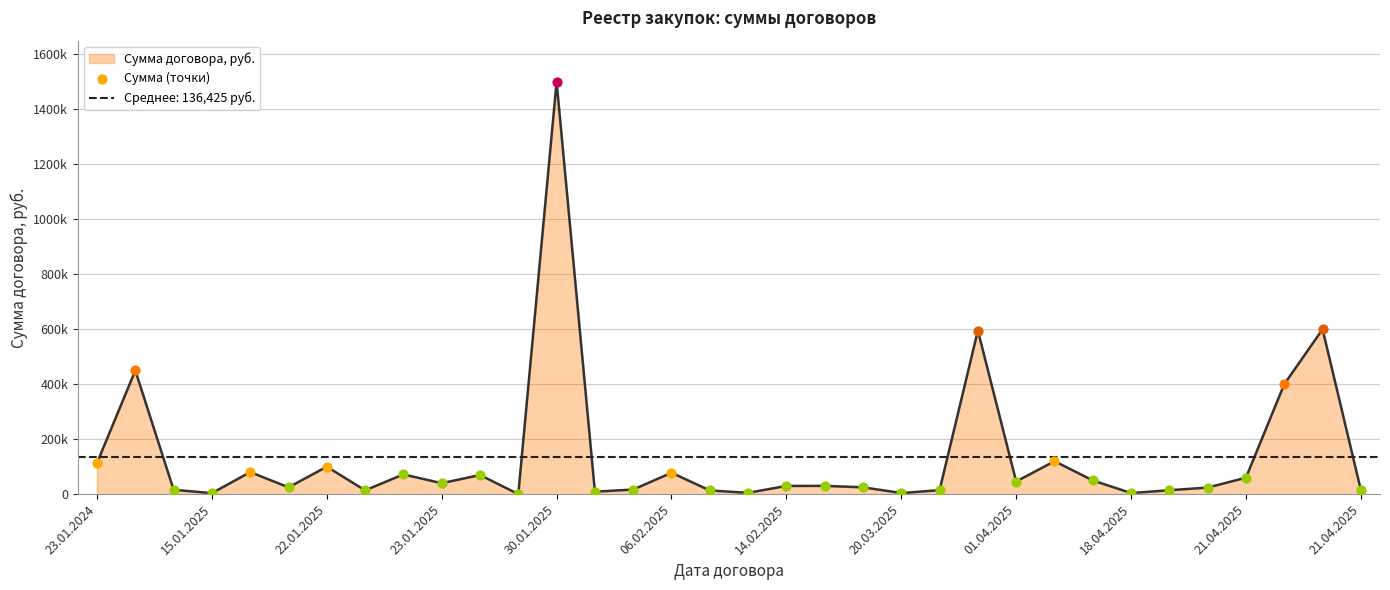

Which has a higher value, 24.02.2025 or 21.04.2025?

24.02.2025